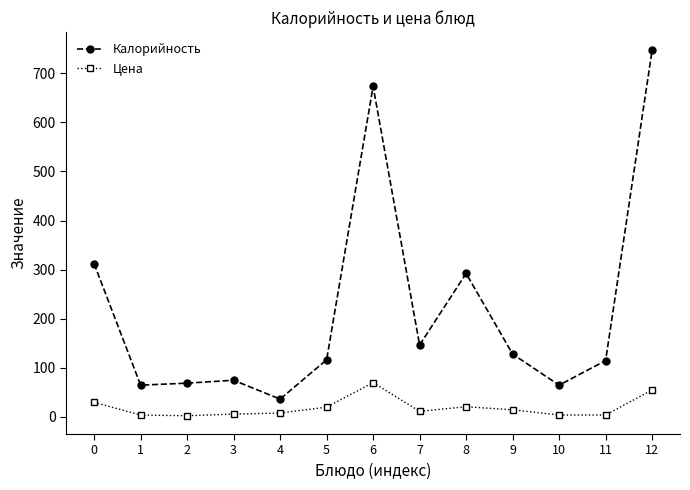

True or false: Цена and Калорийность cross at least once.

False